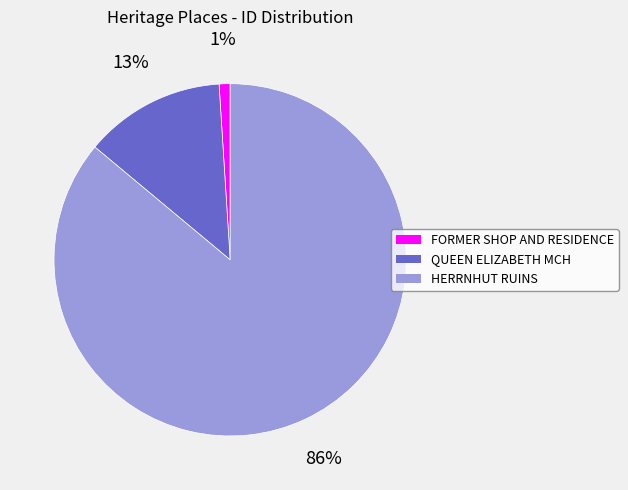

How many segments does this pie chart have?

3